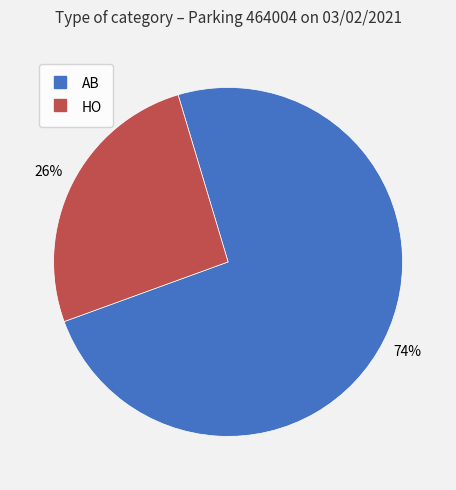

Rank the categories by value from lowest to highest.

HO, AB